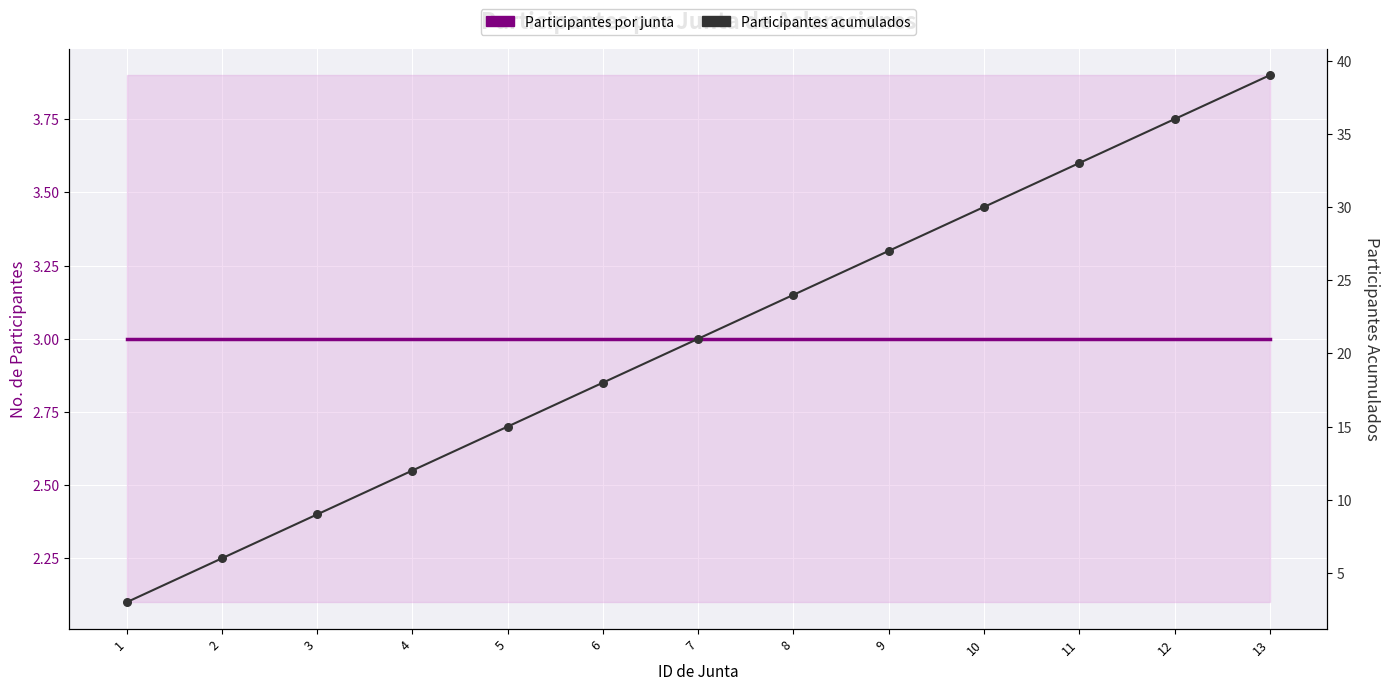

Which series has the largest Y range (max minus min)?

Participantes acumulados